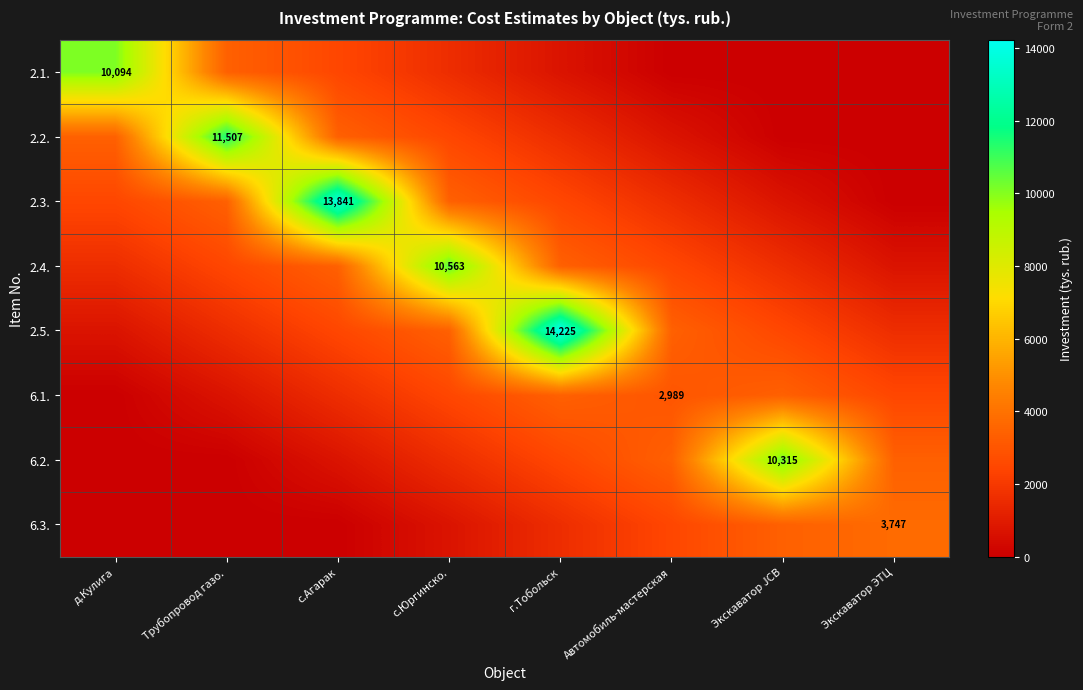

Which series changed the most between Трубопровод газо. and Экскаватор ЭТЦ?

2.2.